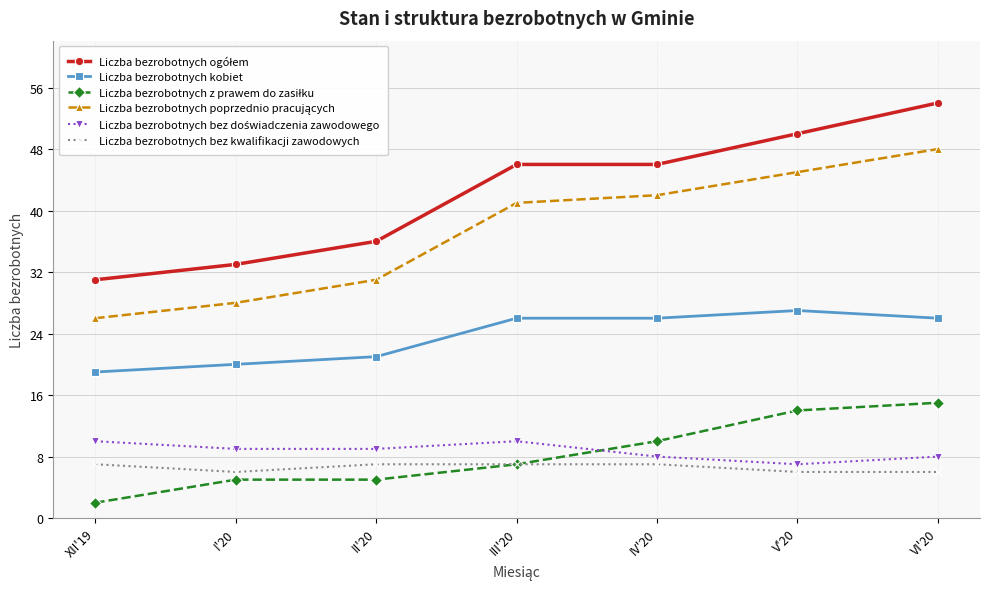

At how many categories does at least one series exceed 39?

4